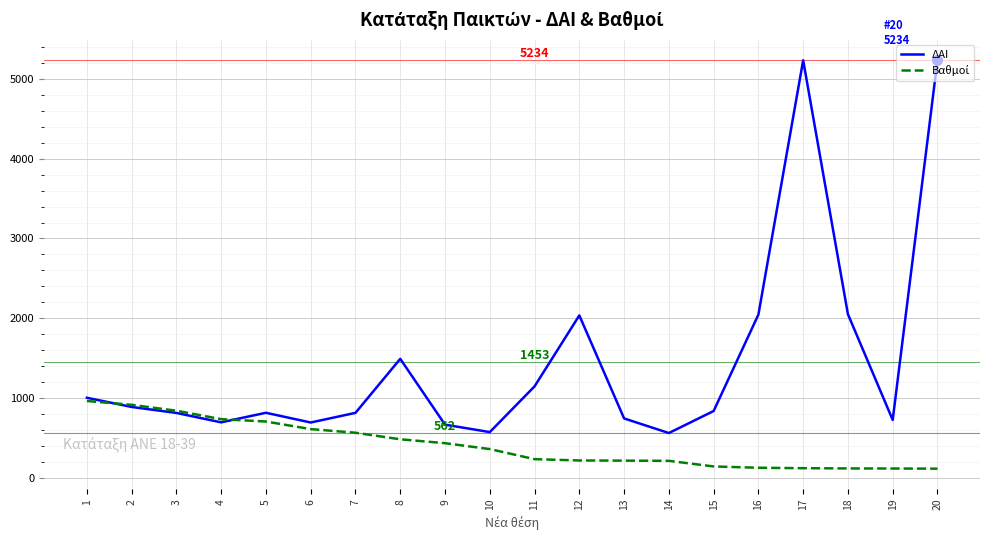

The value of ΔΑΙ at 5 is 1229.3. True or false?

False